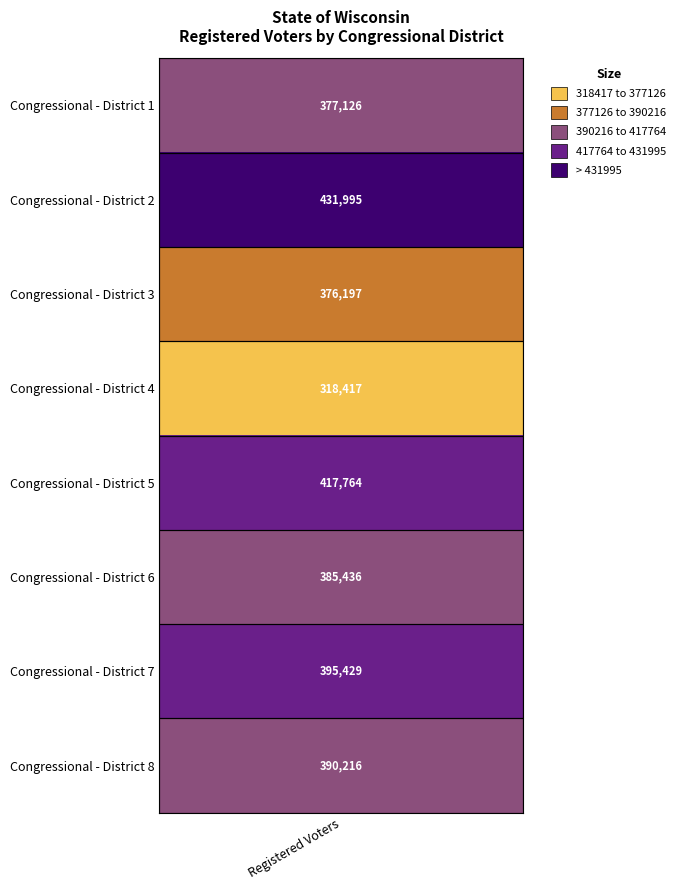

Which has a higher value, registered_voters or 5?

5